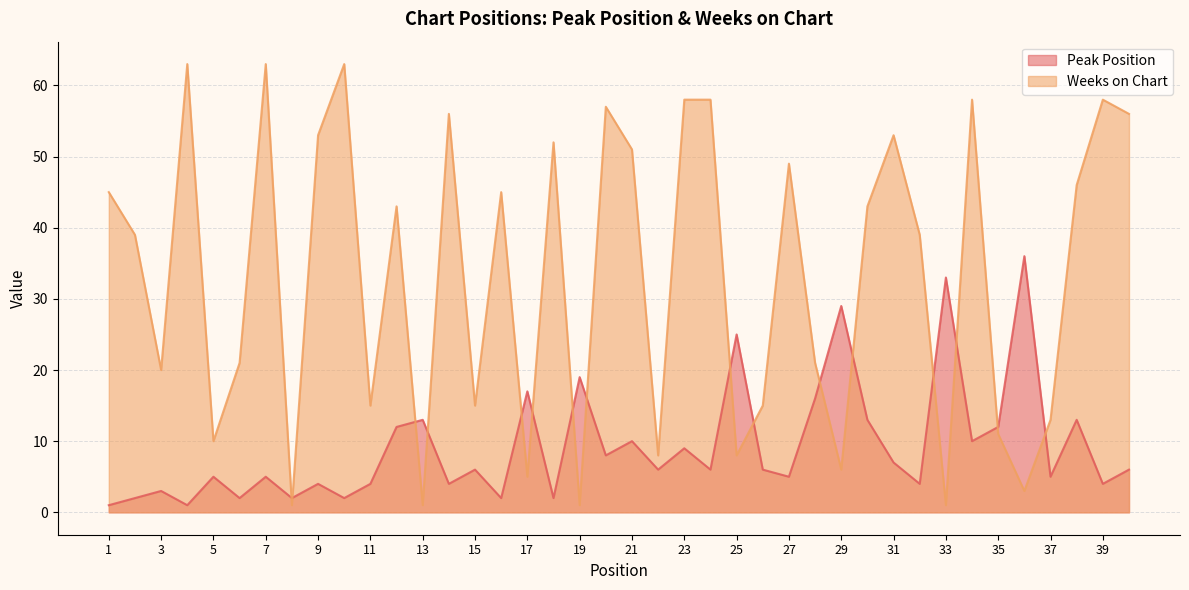

Reading left to right, extract all data points from this chart.

Peak Position: 1	2	3	1	5	2	5	2	4	2	4	12	13	4	6	2	17	2	19	8	10	6	9	6	25	6	5	16	29	13	7	4	33	10	12	36	5	13	4	6
Weeks on Chart: 45	39	20	63	10	21	63	1	53	63	15	43	1	56	15	45	5	52	1	57	51	8	58	58	8	15	49	21	6	43	53	39	1	58	11	3	13	46	58	56